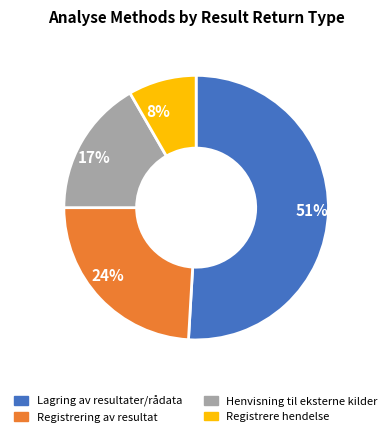

Count the number of slices in the pie.

4